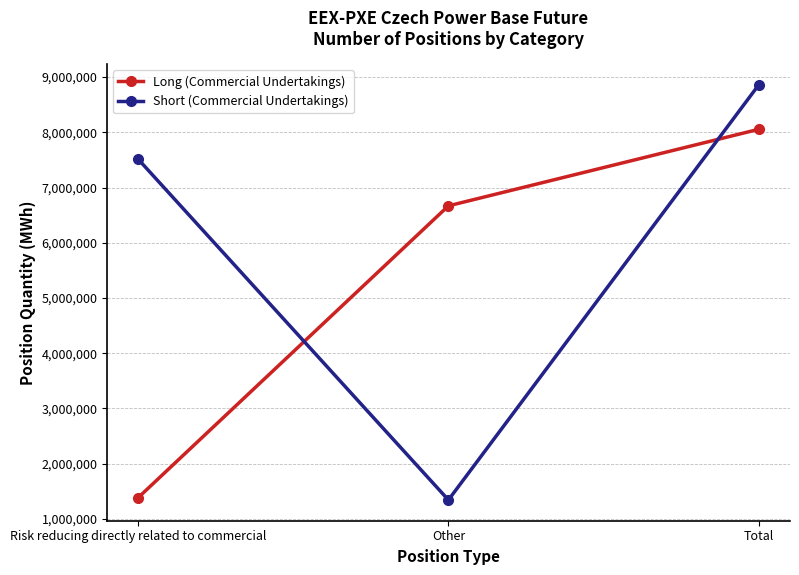

The value of Short (Commercial Undertakings) at Risk reducing directly related to commercial is 3123131. True or false?

False